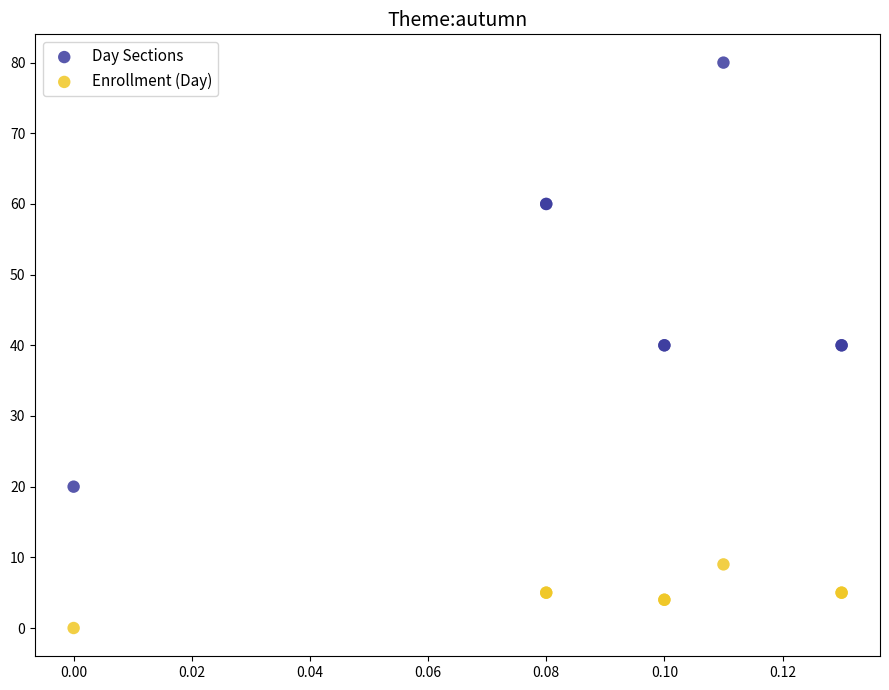

What are all the series names shown in the legend?

Day Sections, Enrollment (Day)